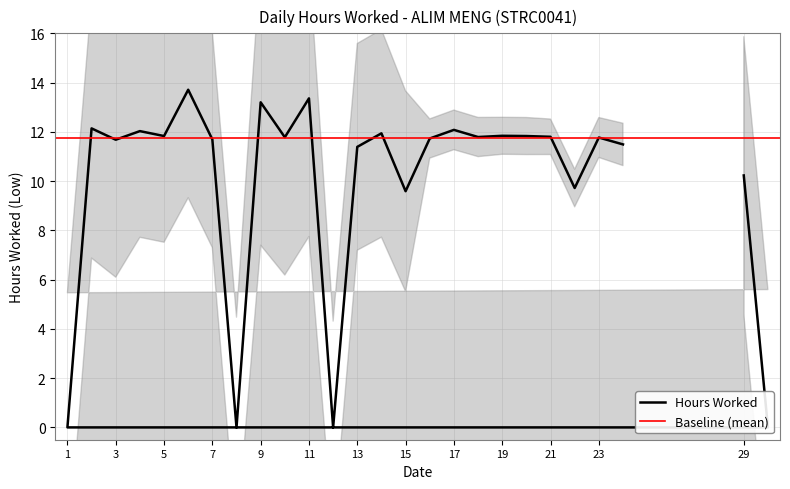

Where does the data first go above 11?

2